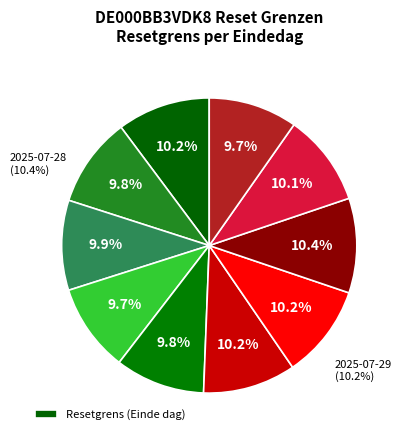

What percentage is NOT represented by 2025-07-28?

89.6%